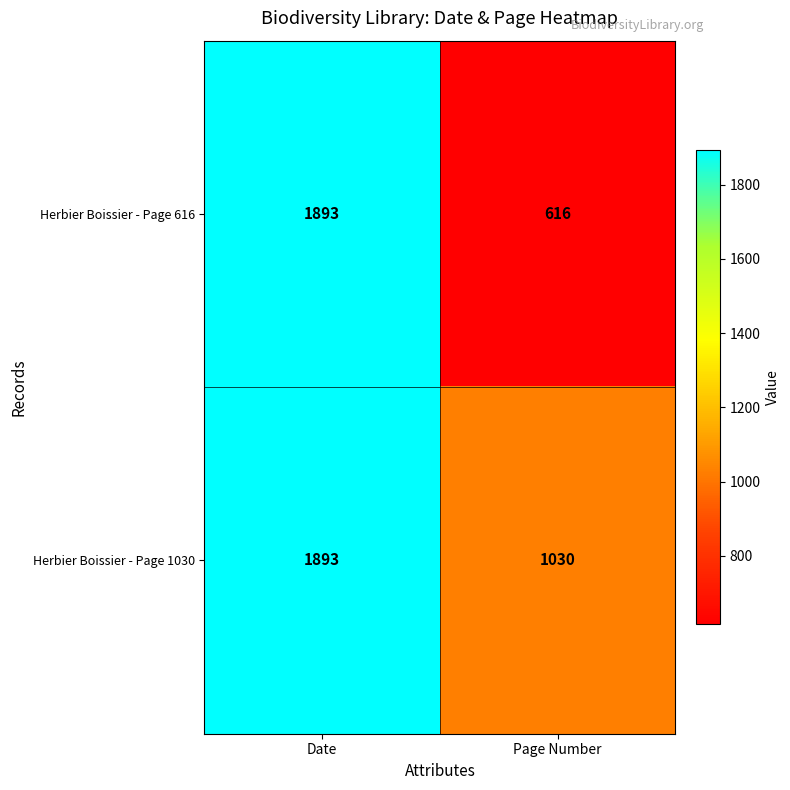

Rank the series by their average value, from highest to lowest.

Herbier Boissier - Page 1030, Herbier Boissier - Page 616